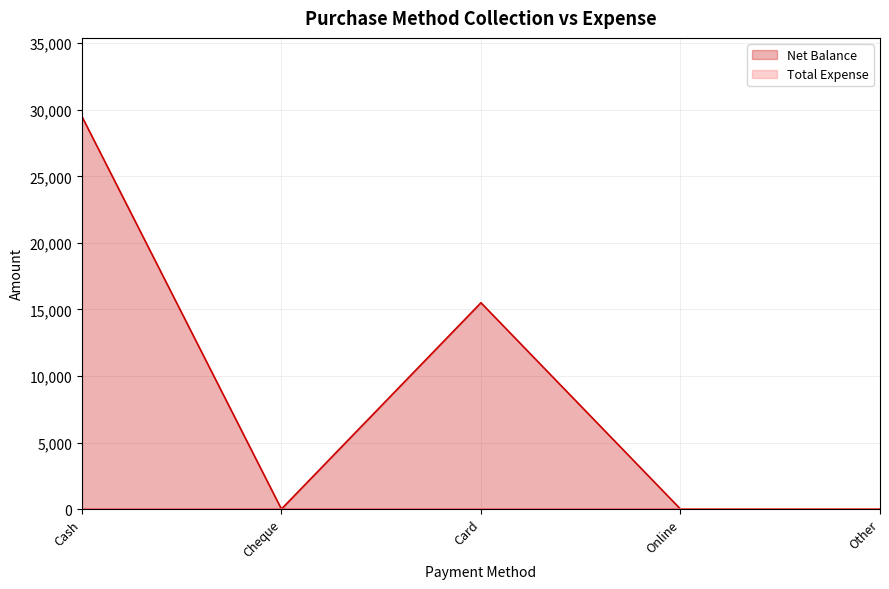

How many values in Net Balance are above zero?

2